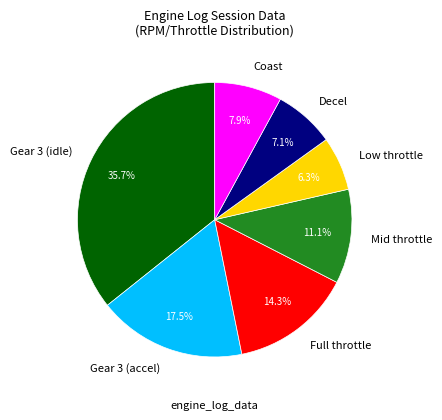

Is there a majority slice in this chart?

No